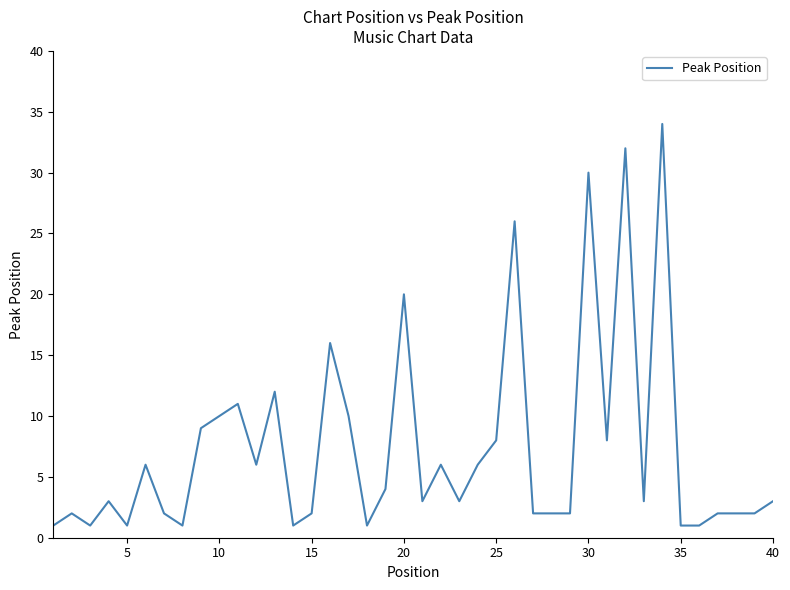

What is the greatest value displayed?

34